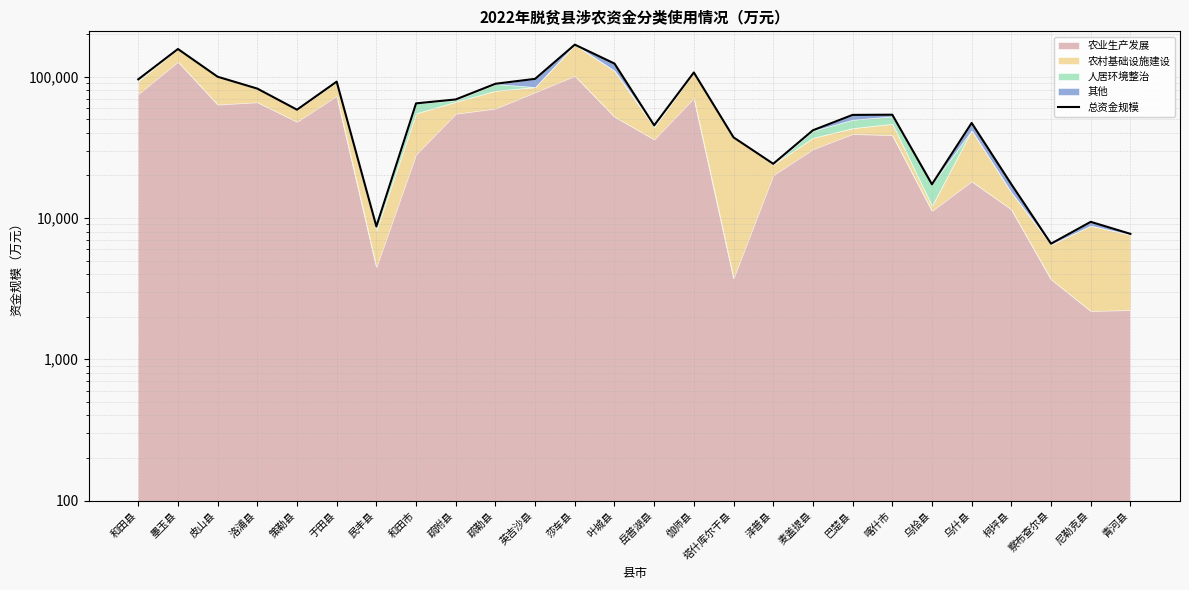

Reading left to right, what are all the values shown in this chart?

和田县=95751.2	墨玉县=156969.8	皮山县=99902.8	洛浦县=82337.1	策勒县=58397.3	于田县=92226.2	民丰县=8709.6	和田市=64725.9	疏附县=68999.3	疏勒县=89079.3	英吉沙县=96514.0	莎车县=168533.8	叶城县=123837.8	岳普湖县=45229.6	伽师县=107073.8	塔什库尔干县=37180.6	泽普县=24173.4	麦盖提县=41750.9	巴楚县=53643.4	喀什市=53803.7	乌恰县=17315.5	乌什县=47050.9	柯坪县=17337.3	察布查尔县=6575.7	尼勒克县=9389.0	青河县=7718.5